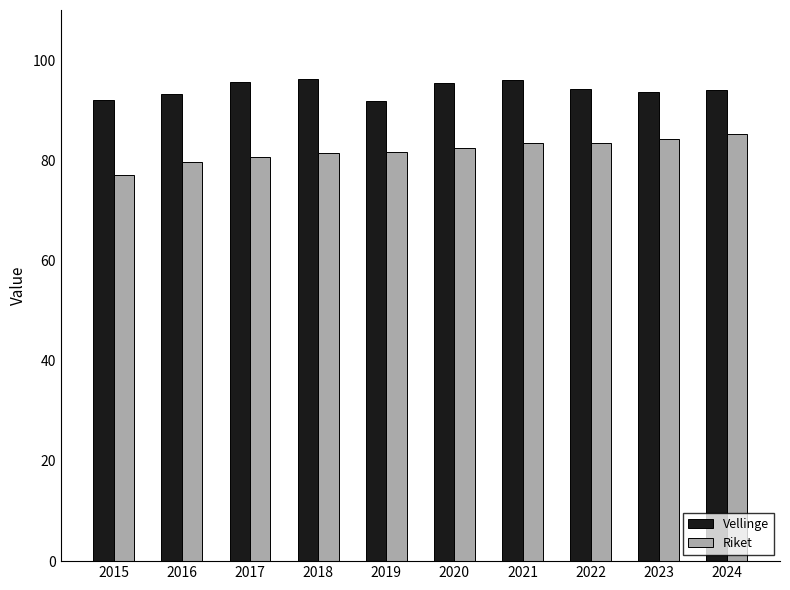

Which category has the lowest value in the Riket series?

2015